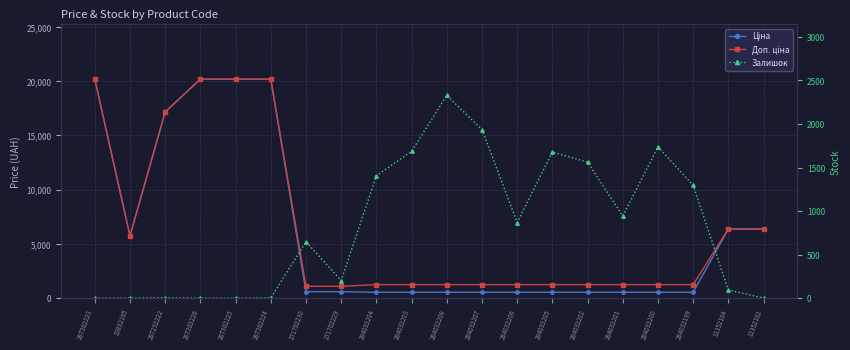

Rank the series by their maximum value, from lowest to highest.

Залишок, Ціна, Доп. ціна